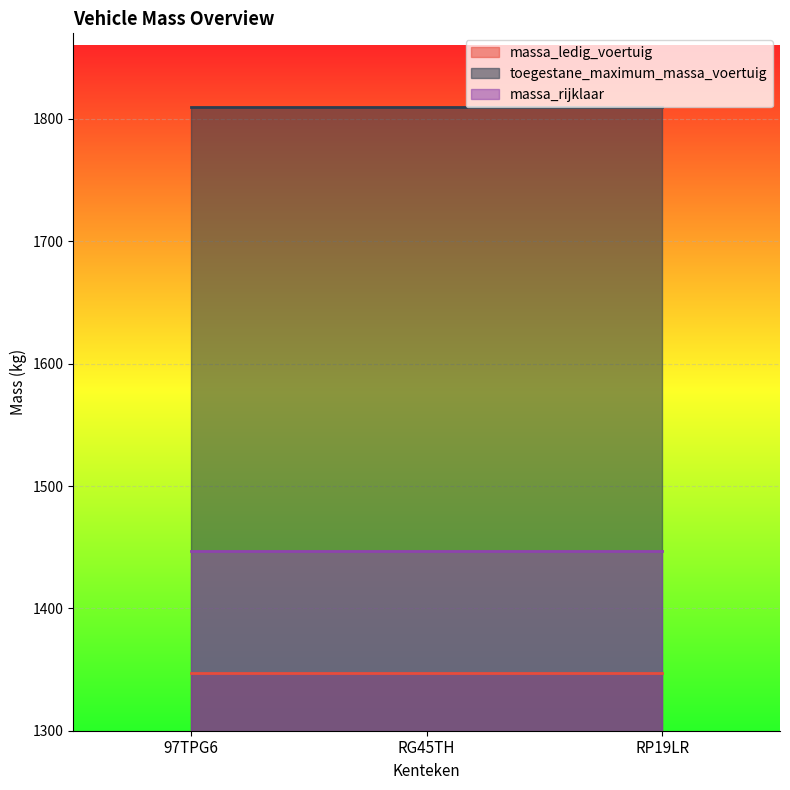

At which category is the sum across all series the highest?

97TPG6